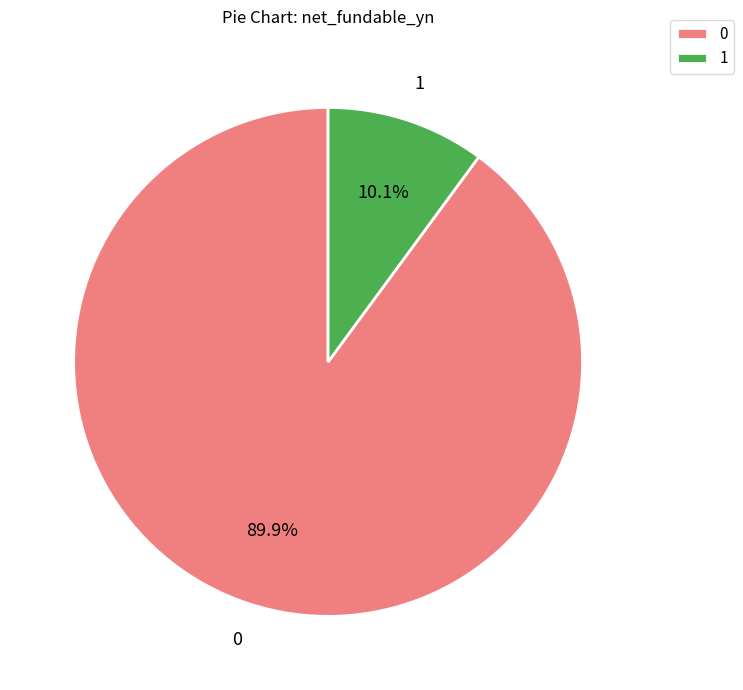

Is there a majority slice in this chart?

Yes